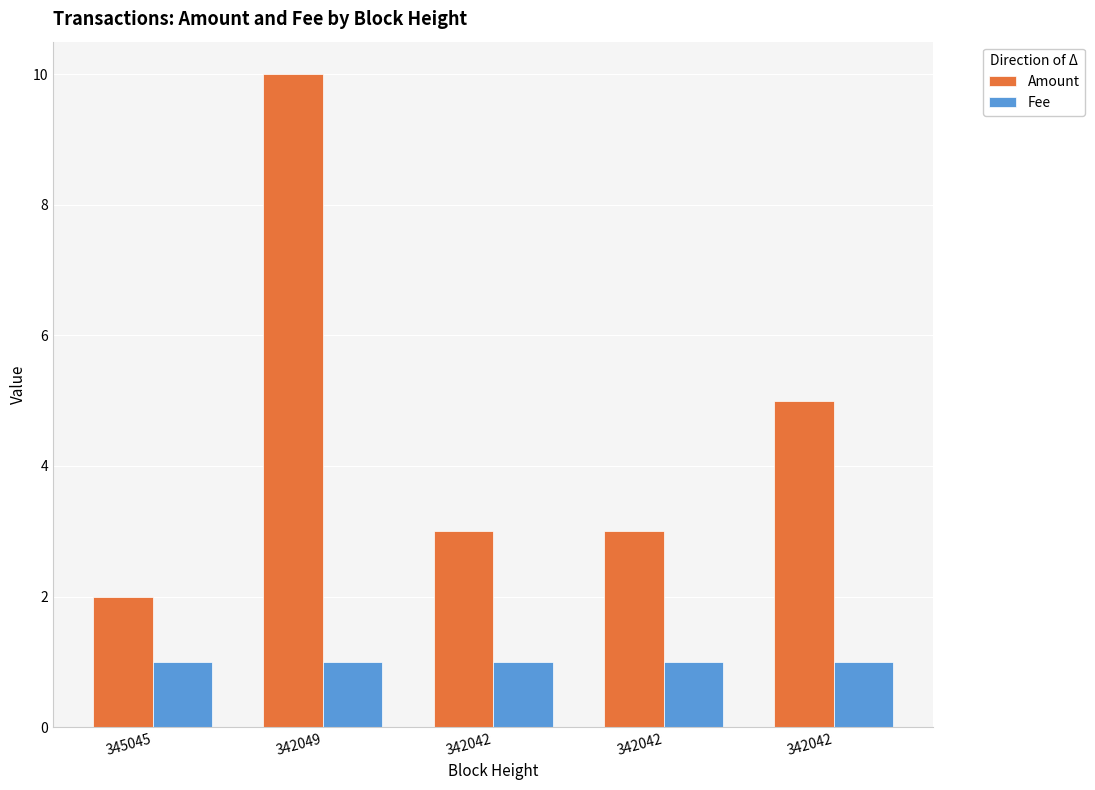

What are all the series names shown in the legend?

Amount, Fee